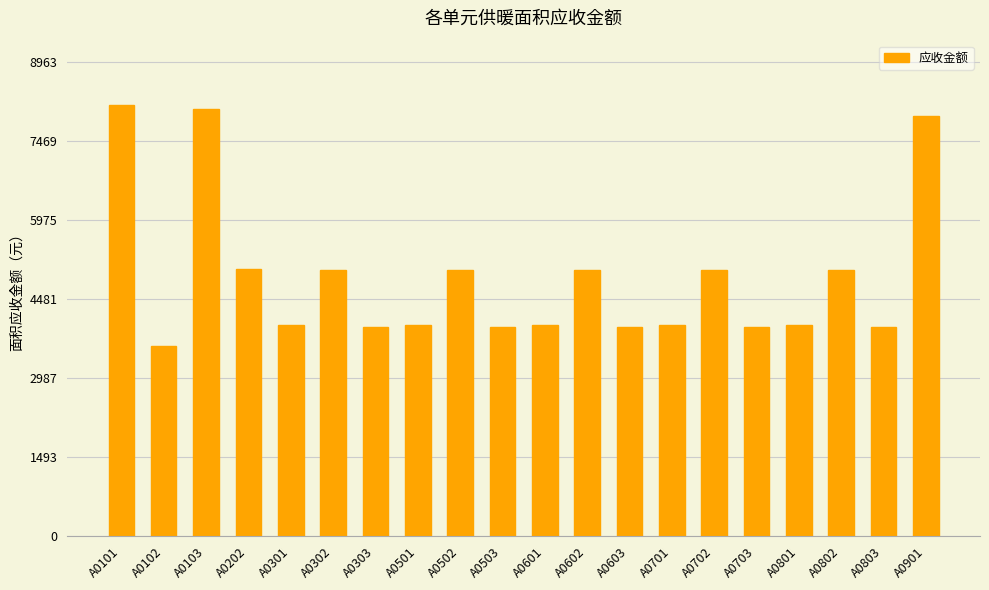

Count the number of values greater than 3984.

14